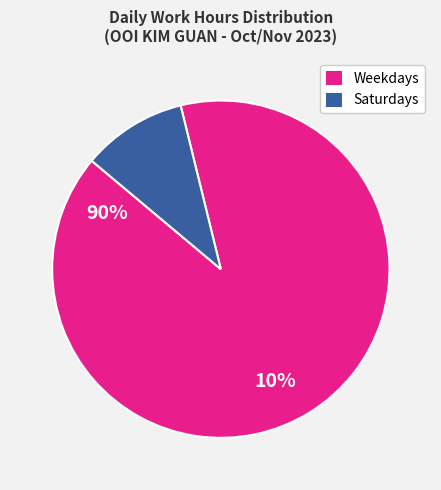

Between Saturdays and Weekdays, which is larger?

Weekdays